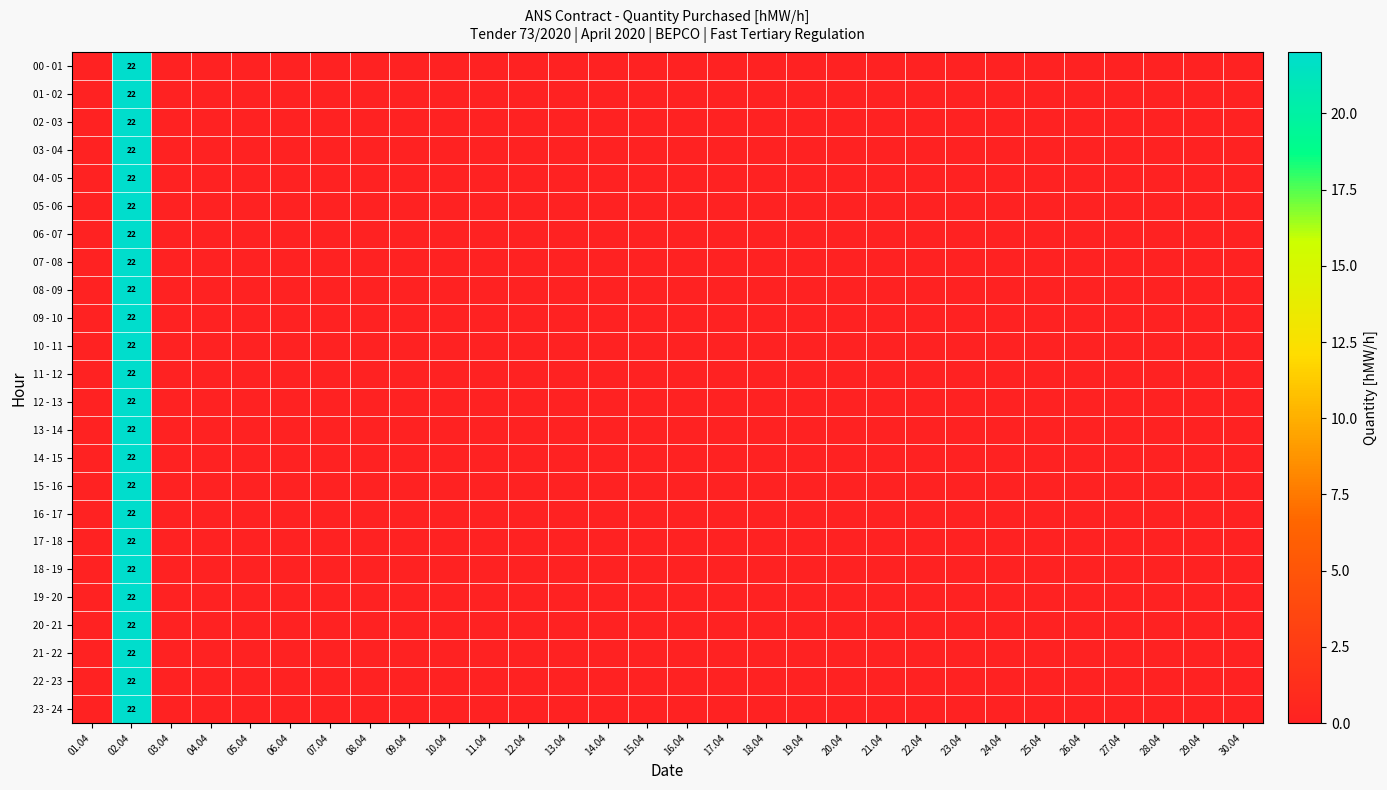

Which category has the highest value across all series?

02.04